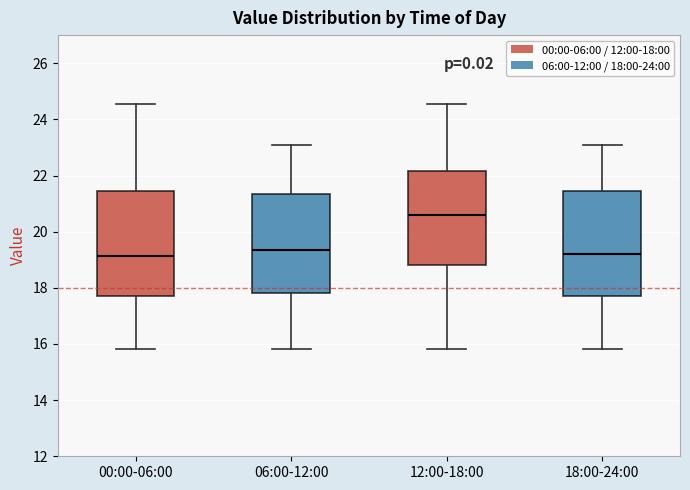

Where does the upper whisker of the box for 00:00-06:00 end on the y-axis? The values are not printed on the chart, so give them approximately, as read against the axis.

24.6